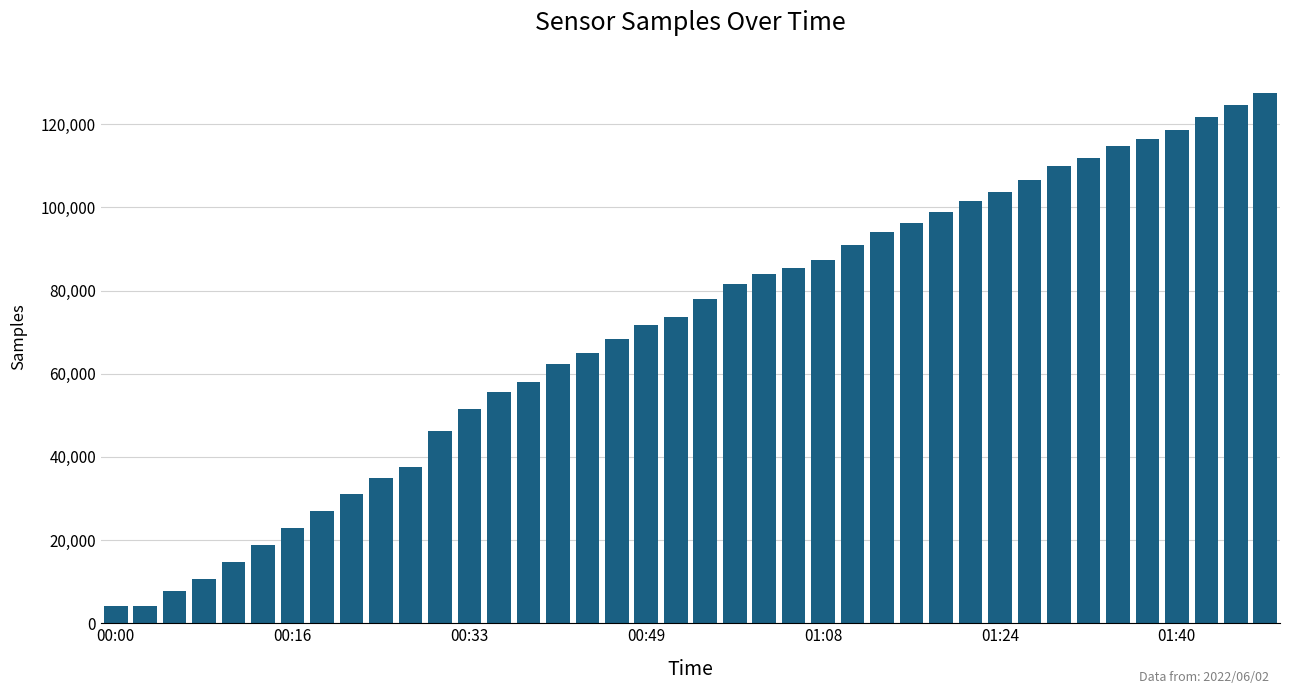

What is the average value?

70527